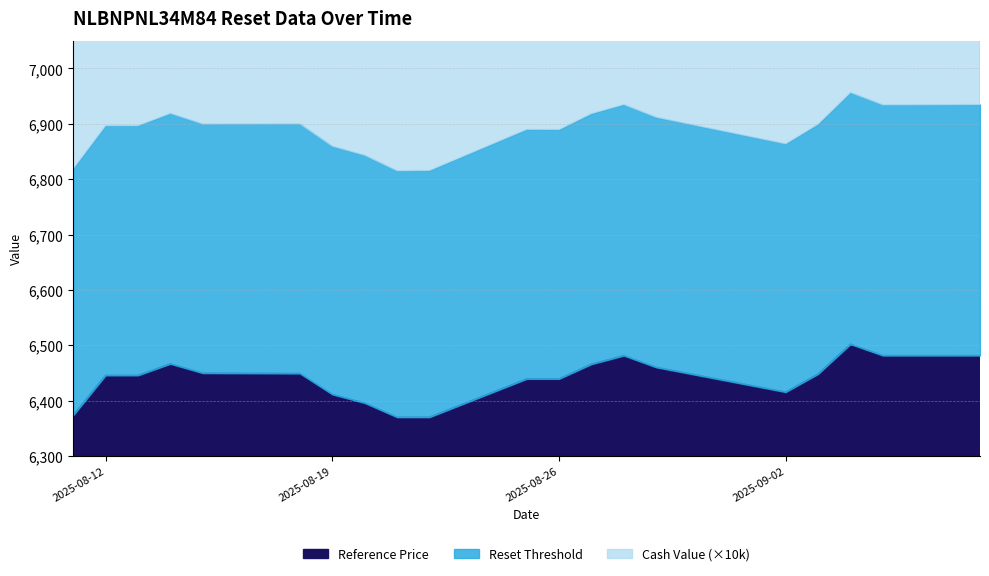

What is the sum of all Reference Price values?

128793.1